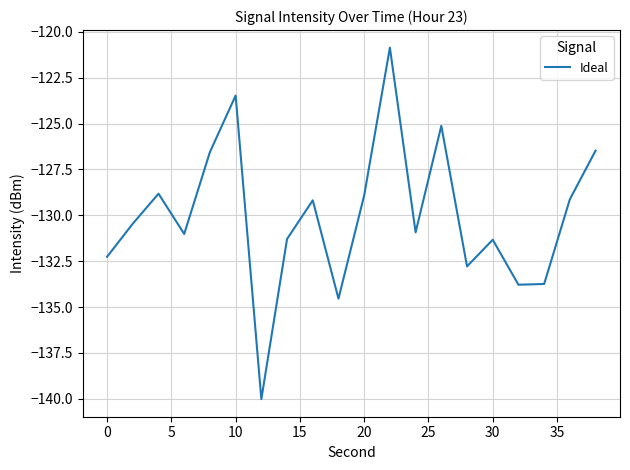

What is the smallest value displayed?

-140.0